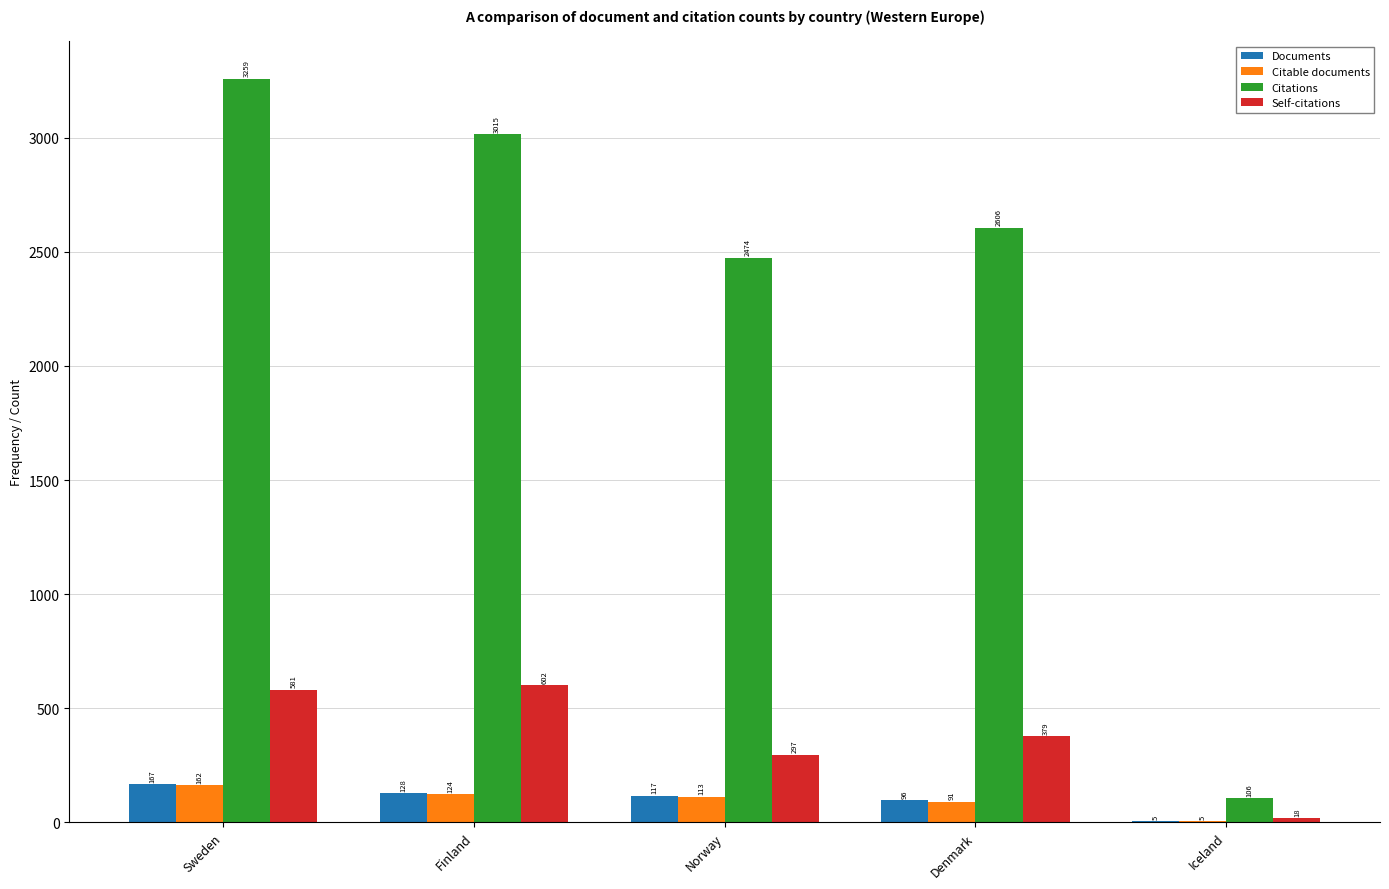

Reading left to right, what are all the values shown in this chart?

Documents: 167	128	117	96	5
Citable documents: 162	124	113	91	5
Citations: 3259	3015	2474	2606	106
Self-citations: 581	602	297	379	18